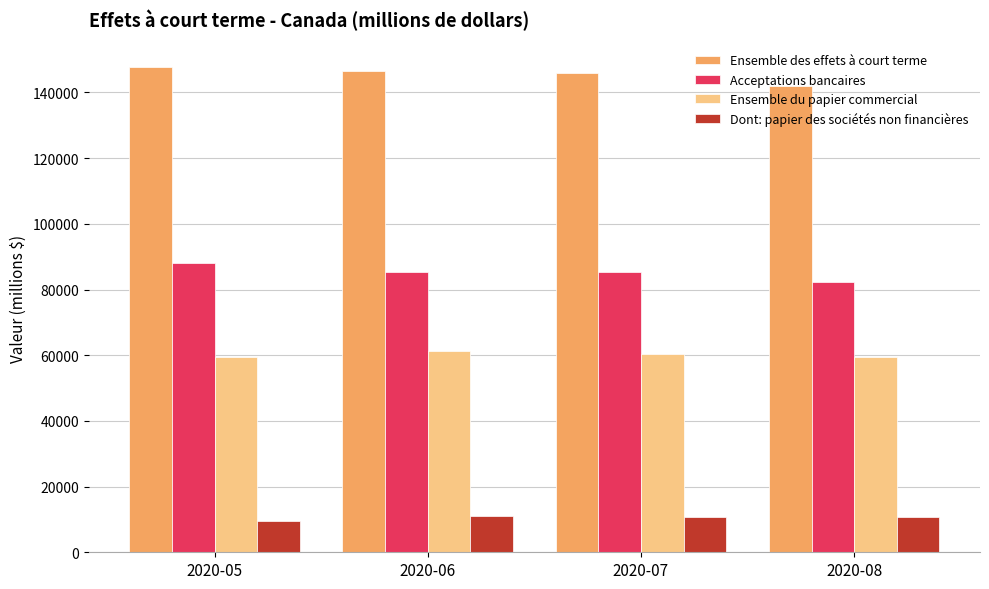

What is the total value across all series at 2020-05?

304799